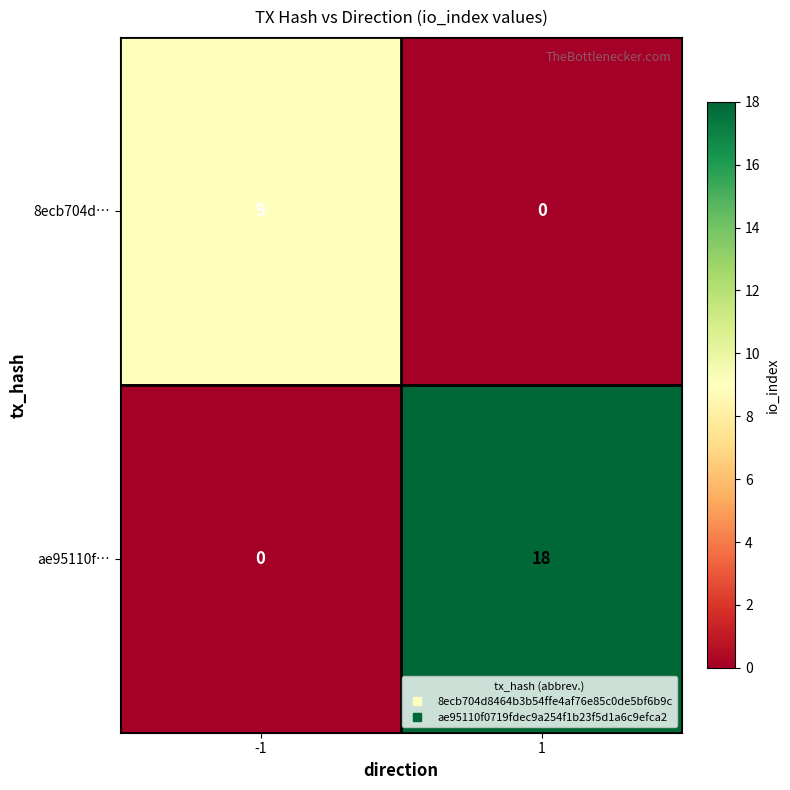

Reading left to right, transcribe all the data shown in this chart.

8ecb704d…: 9	0
ae95110f…: 0	18